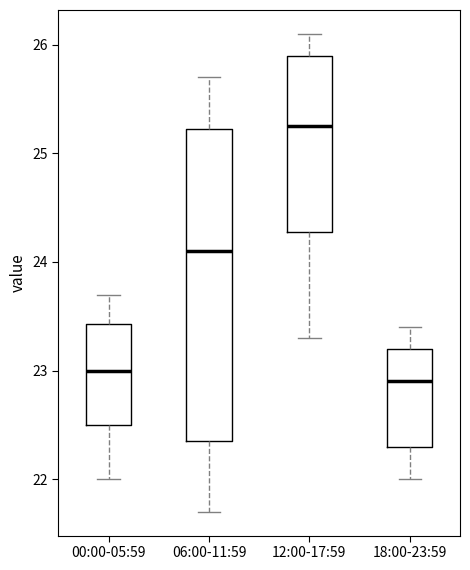

Reading left to right, read every box against the y-axis: the position of its median line, the range the box covers, and the ends of its whiskers. The values are not printed on the chart, so give them approximately, as read against the axis.

00:00-05:59: median 23.0, box 22.5 to 23.4, whiskers 22.0 to 23.7
06:00-11:59: median 24.1, box 22.4 to 25.2, whiskers 21.7 to 25.7
12:00-17:59: median 25.3, box 24.3 to 25.9, whiskers 23.3 to 26.1
18:00-23:59: median 22.9, box 22.3 to 23.2, whiskers 22.0 to 23.4